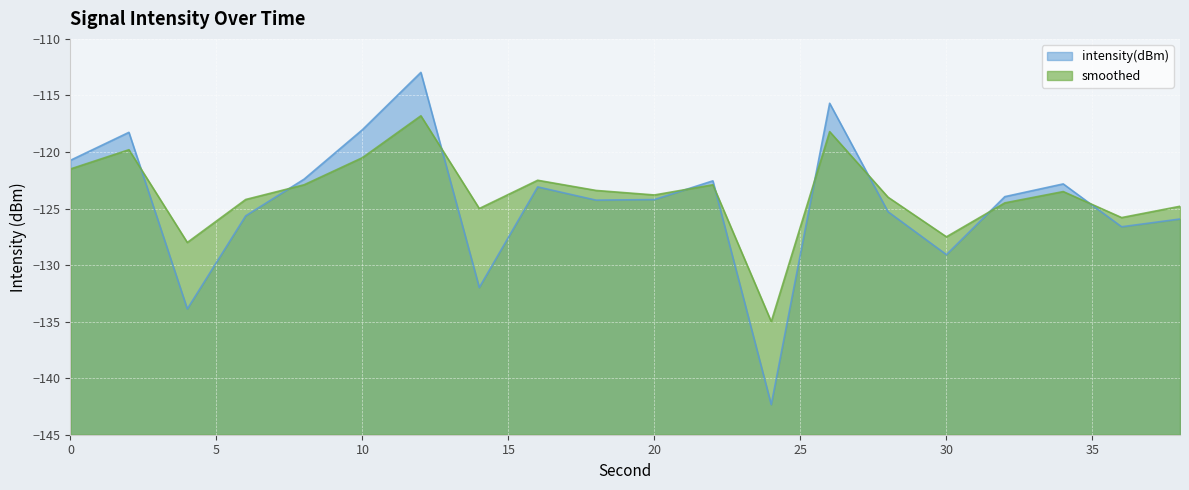

What is the value of the intensity(dBm) point at the 1st from the left?

-120.7